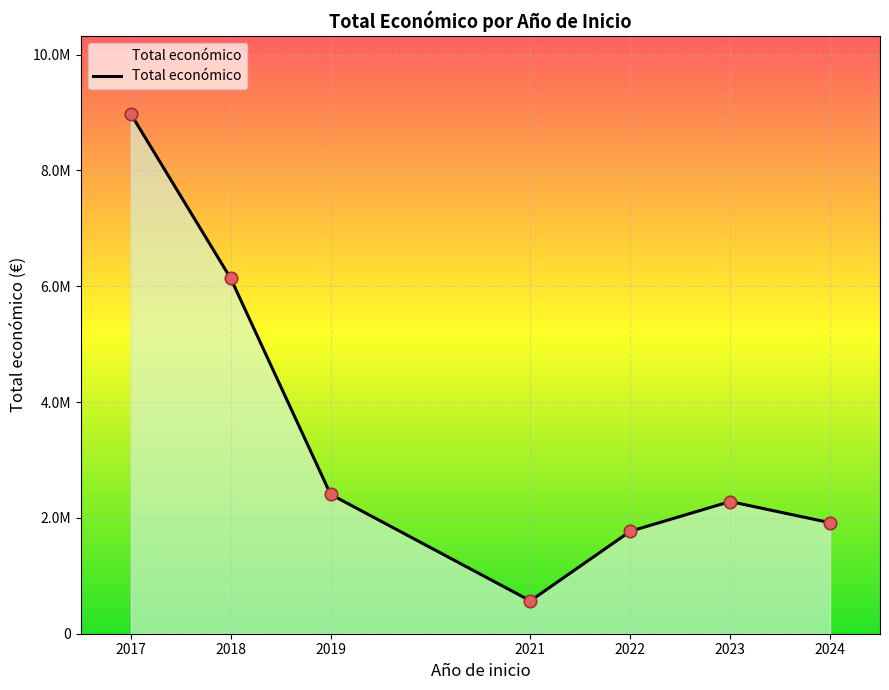

Does the chart have visible grid lines?

Yes